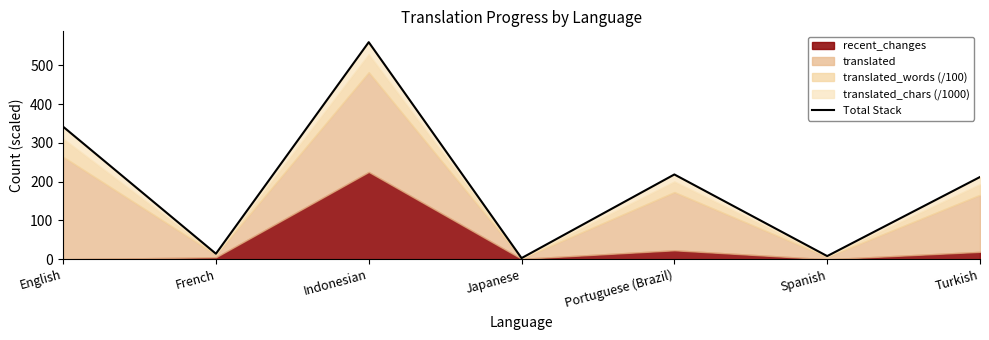

How many lines are shown in the chart?

1